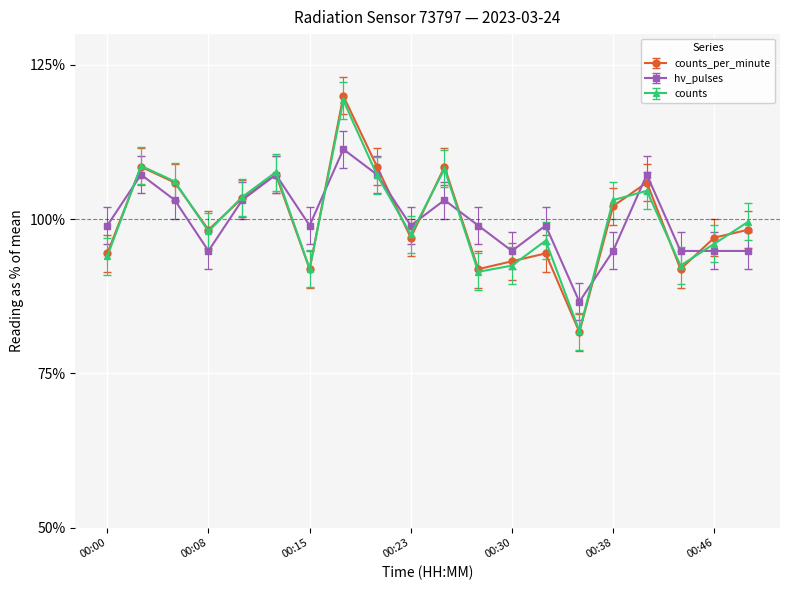

In counts, how many points are lower than both neighbors (excluding endpoints)?

6